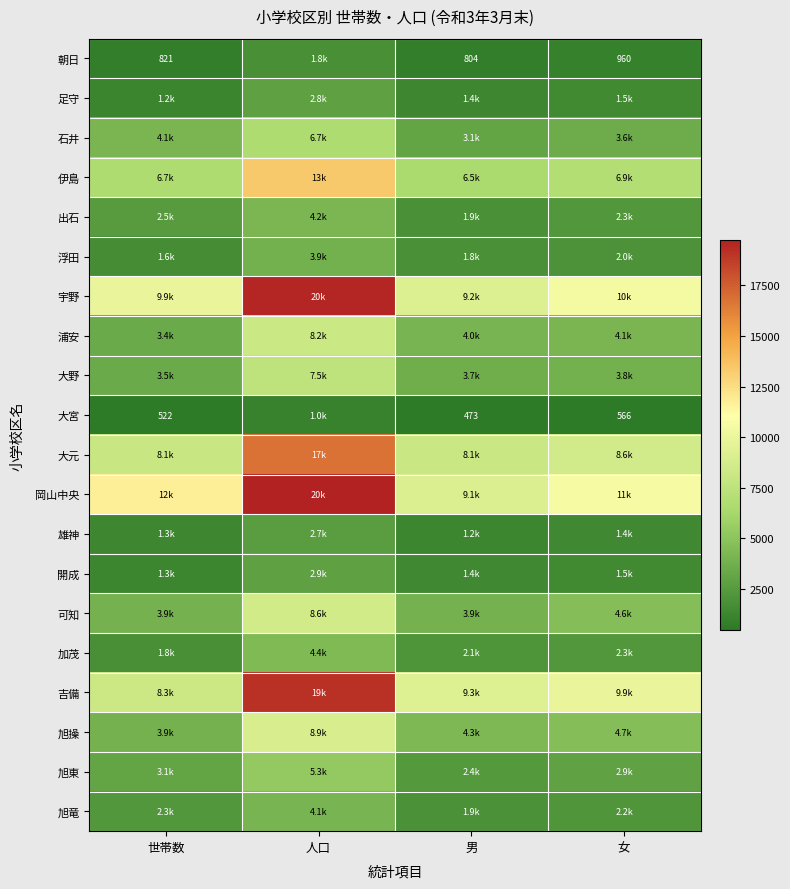

Is it true that 大宮 equals 964 at 女?

False